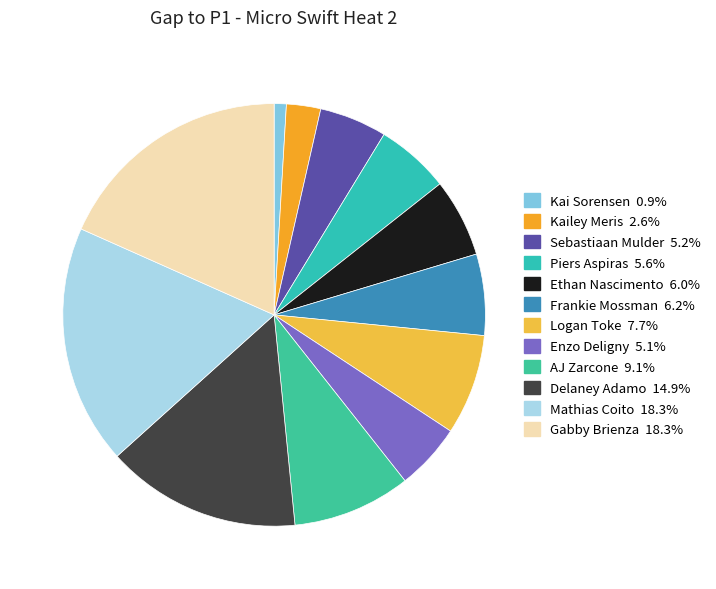

Count the number of slices in the pie.

12